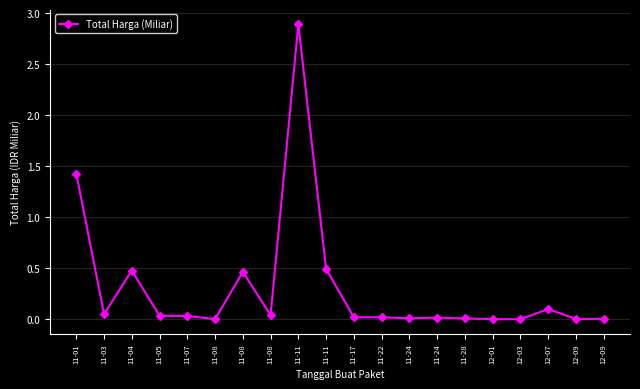

What is the average value?

0.3